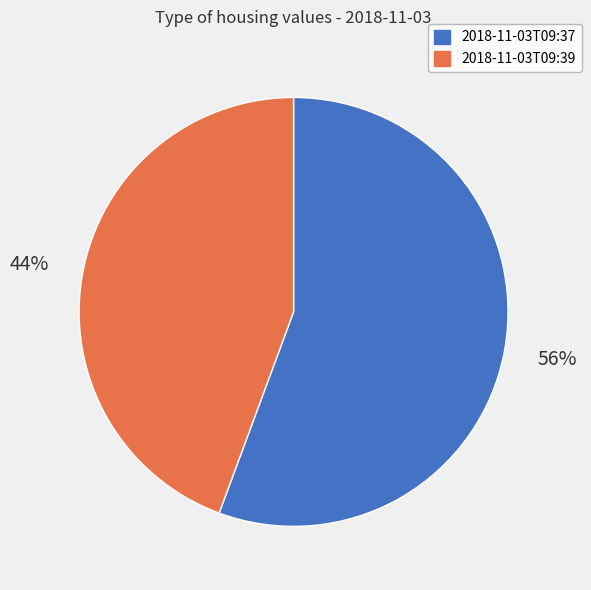

To the nearest percent, what percentage of the pie is 2018-11-03T09:39?

44%